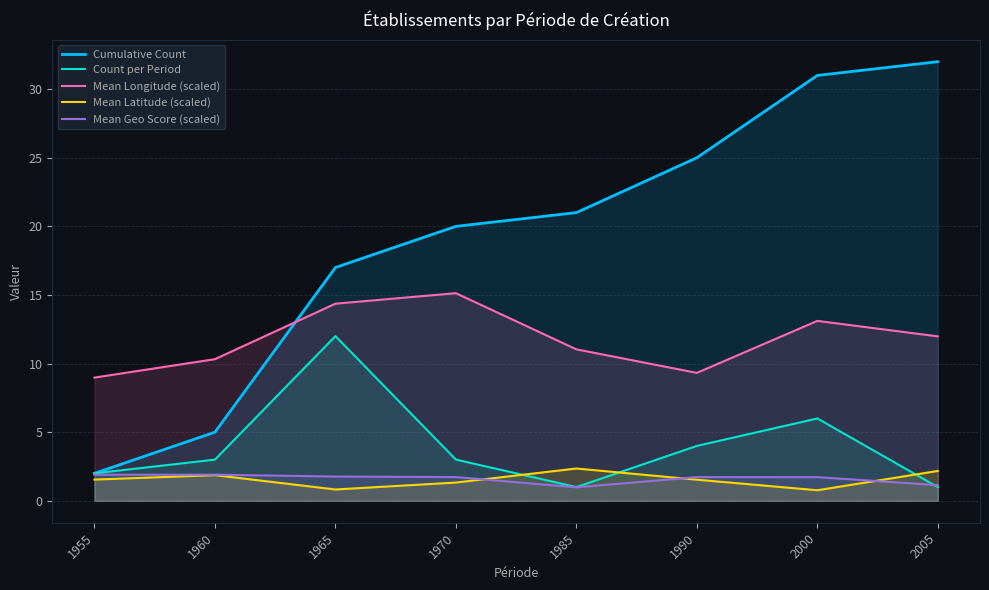

At which label does Mean Latitude (scaled) reach its minimum?

2000